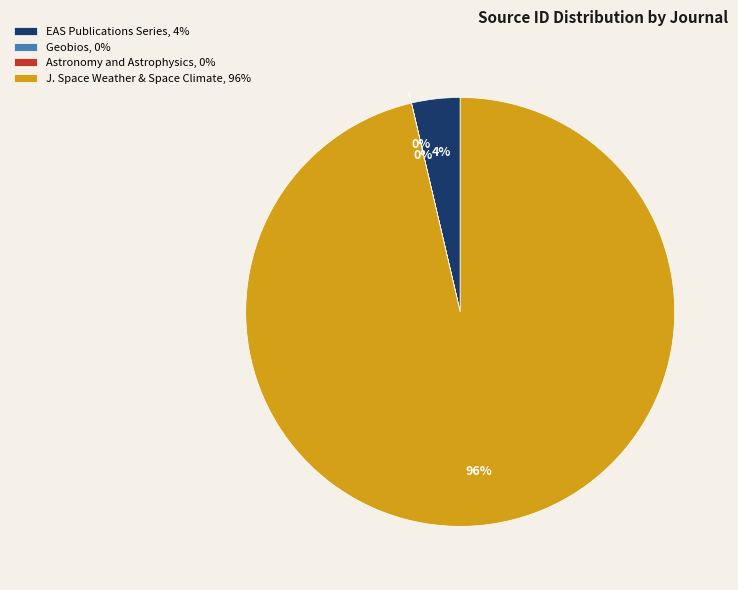

True or false: J. Space Weather & Space Climate, 96% accounts for 96% of the total.

True